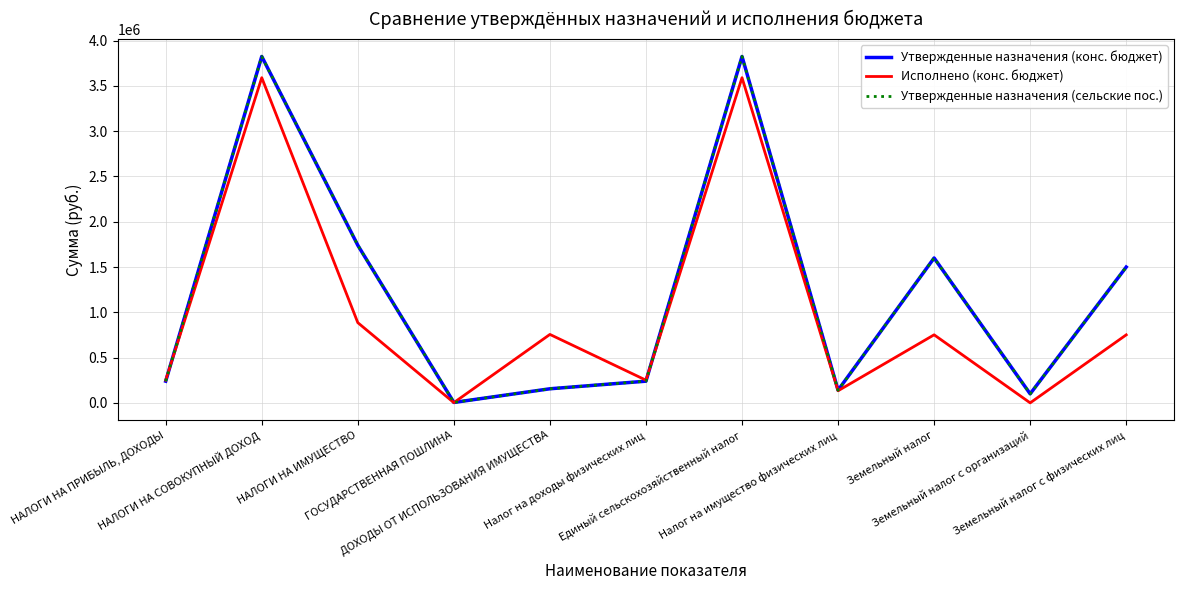

Does the chart display data point markers on the line(s)?

No